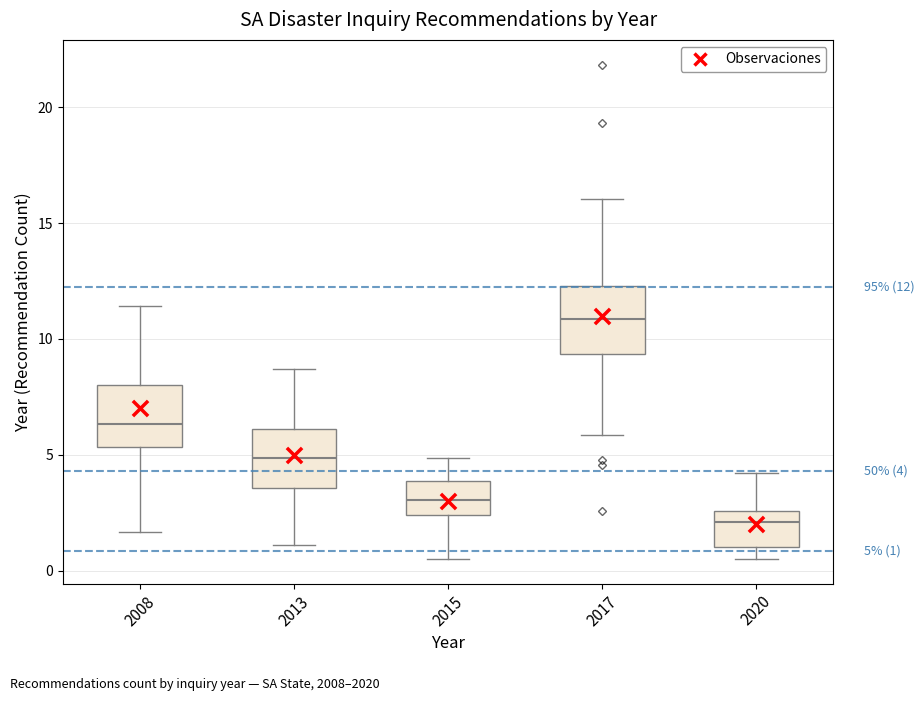

Which box has the highest median line?

2017